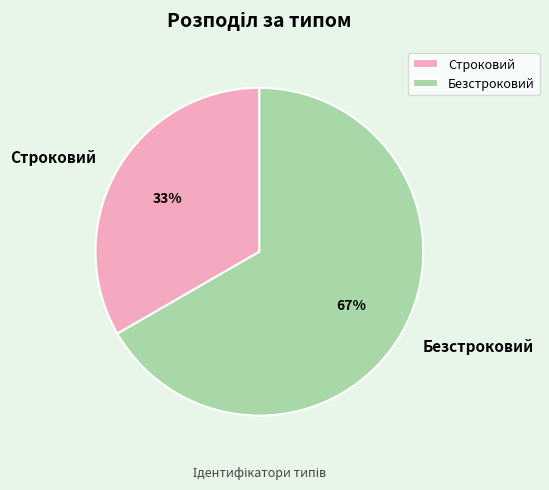

Is the sum of Строковий and Безстроковий greater than half?

Yes